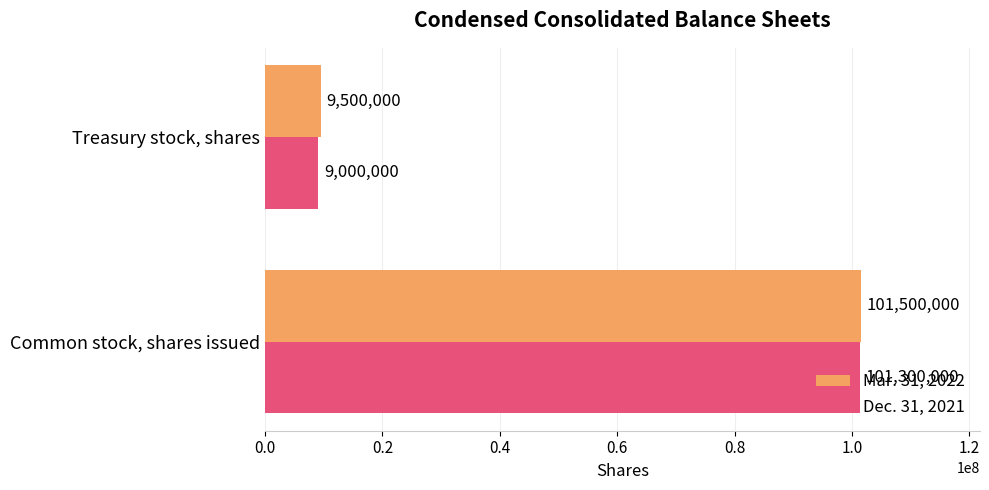

At how many categories does at least one series exceed 66502464?

1